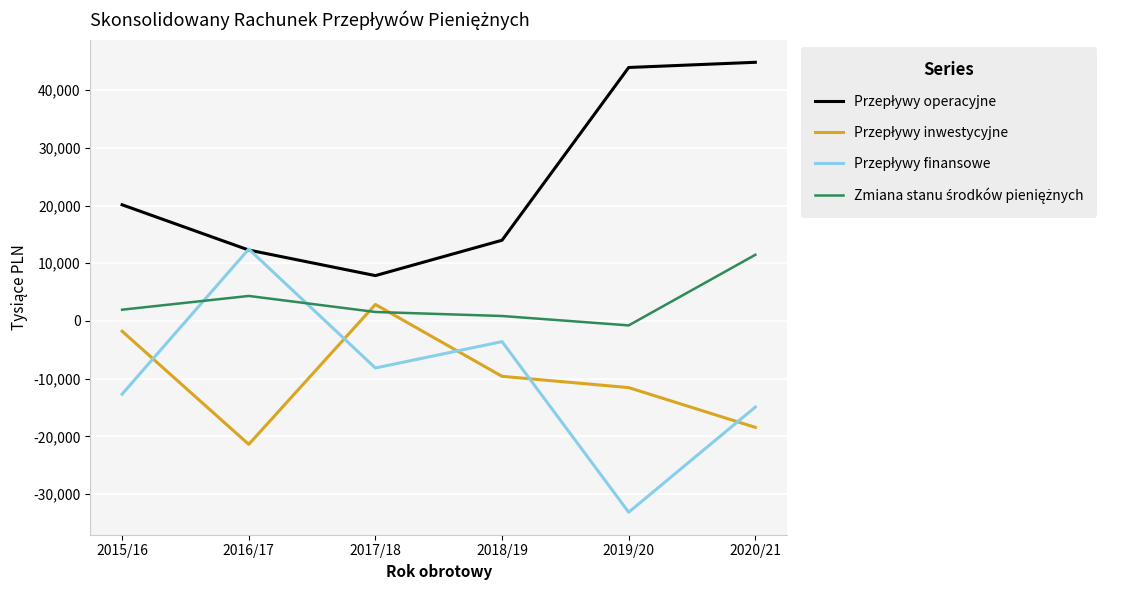

At which category is the sum across all series the highest?

2020/21